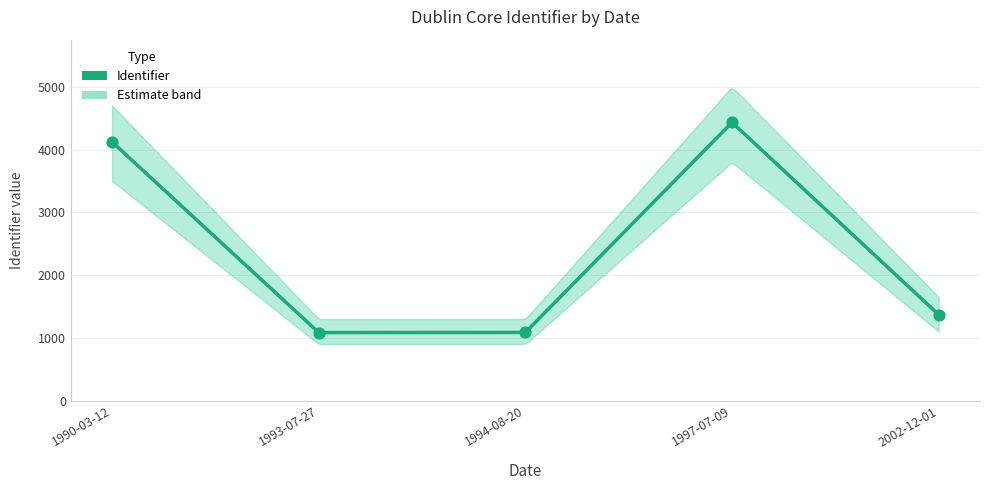

Which has a higher value, 1997-07-09 or 1994-08-20?

1997-07-09